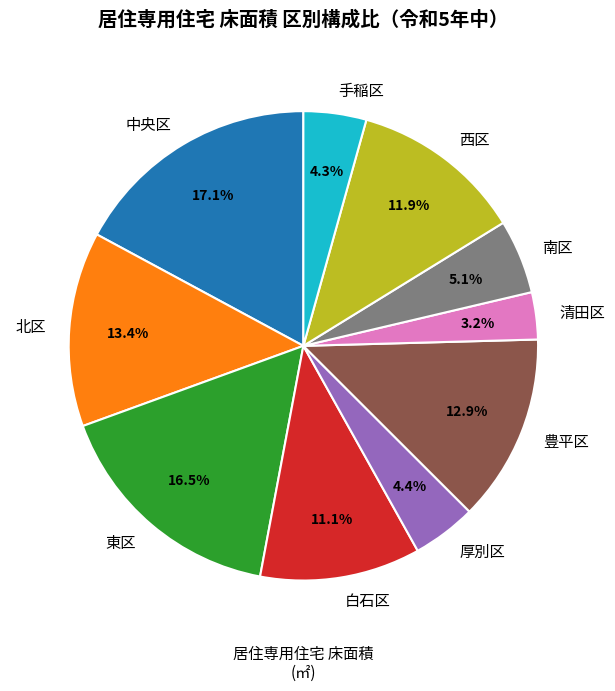

True or false: 南区 accounts for 1% of the total.

False